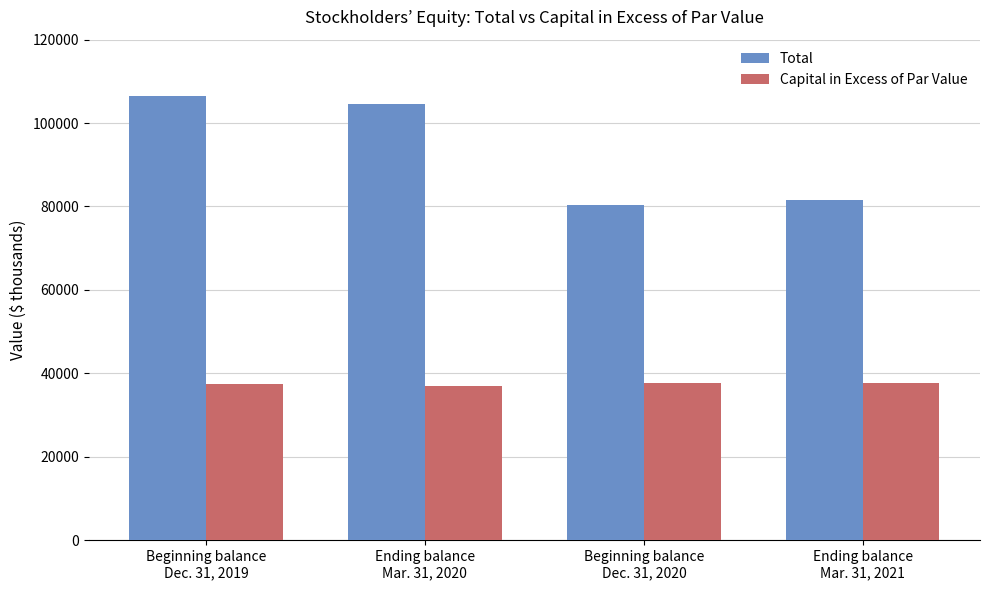

What is the sum of the Capital in Excess of Par Value values at Beginning balance
Dec. 31, 2019 and Beginning balance
Dec. 31, 2020?

75126